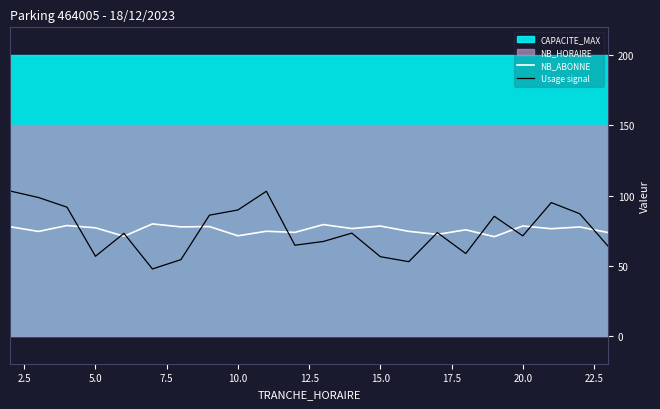

What is the maximum value for NB_ABONNE?

79.8